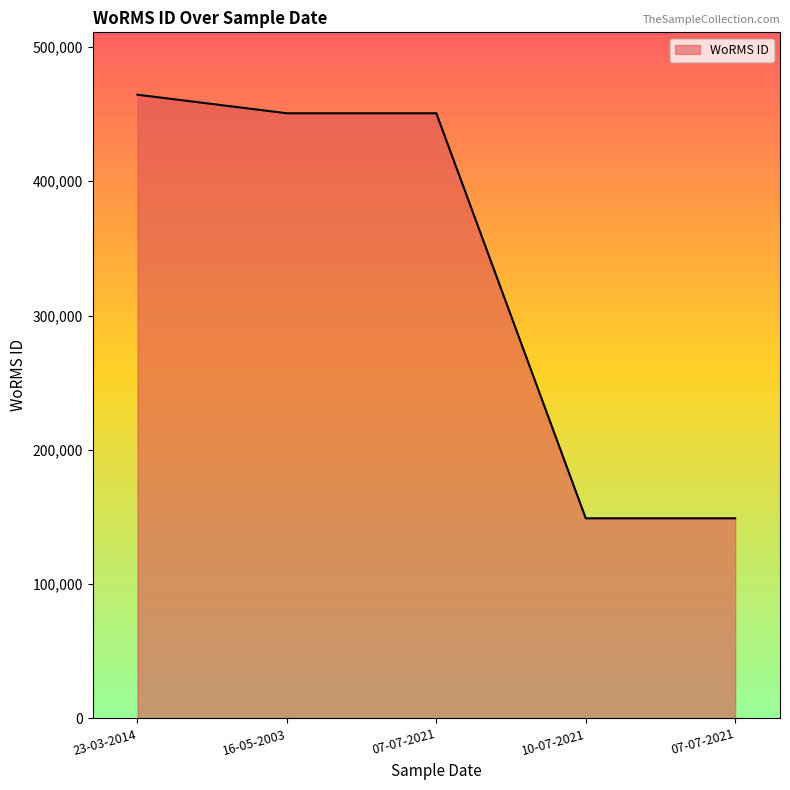

Rank the categories by value from lowest to highest.

10-07-2021, 07-07-2021, 16-05-2003, 07-07-2021, 23-03-2014